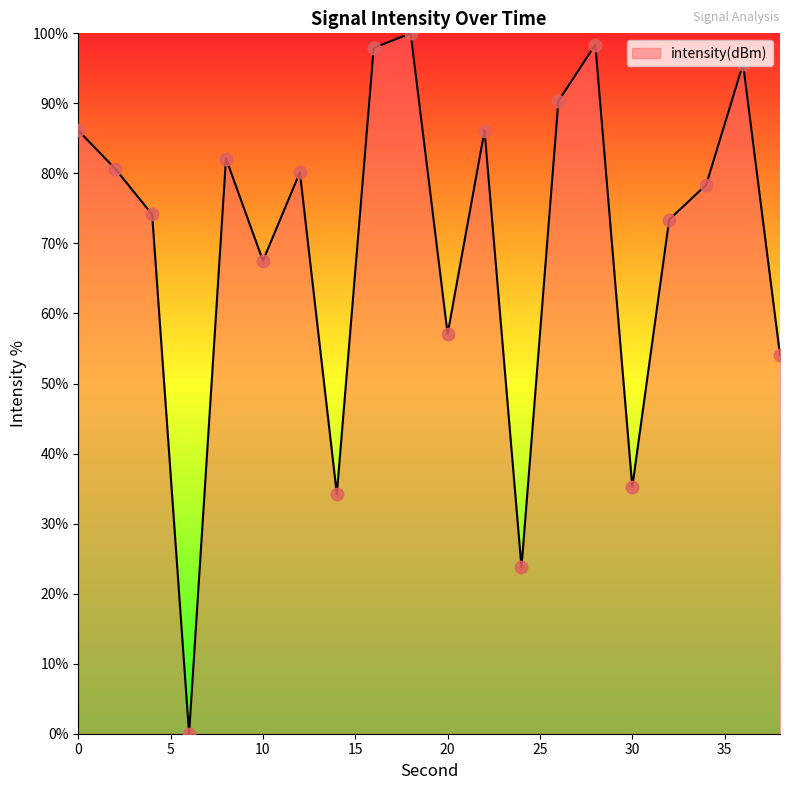

What is the difference between the maximum and minimum values?

100.0